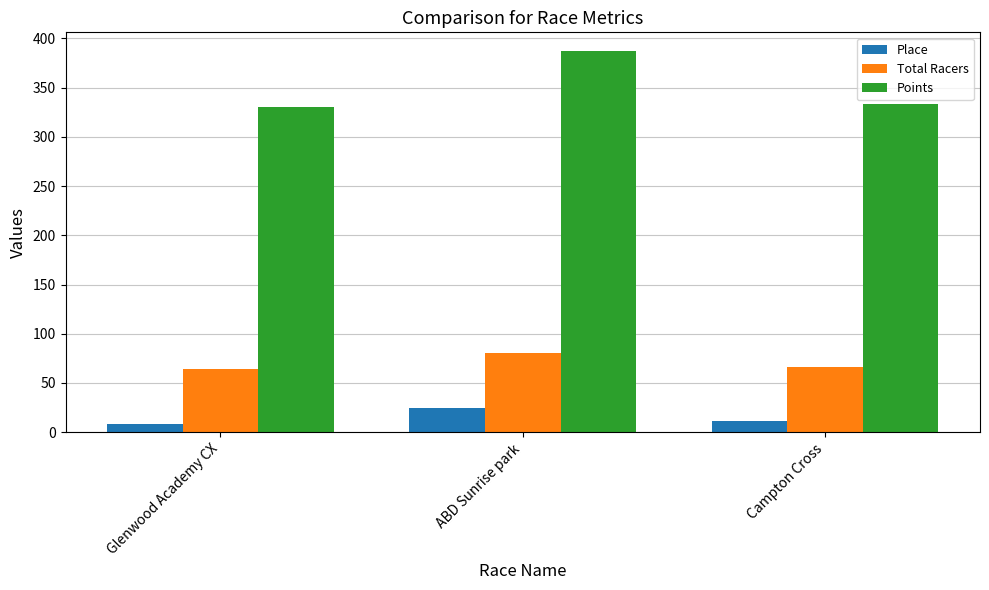

What is the difference between the maximum and minimum values in the Total Racers series?

16.0